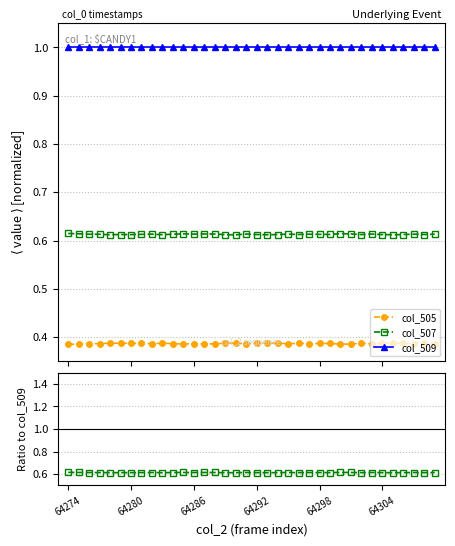

At which category is the sum across all series the highest?

64274